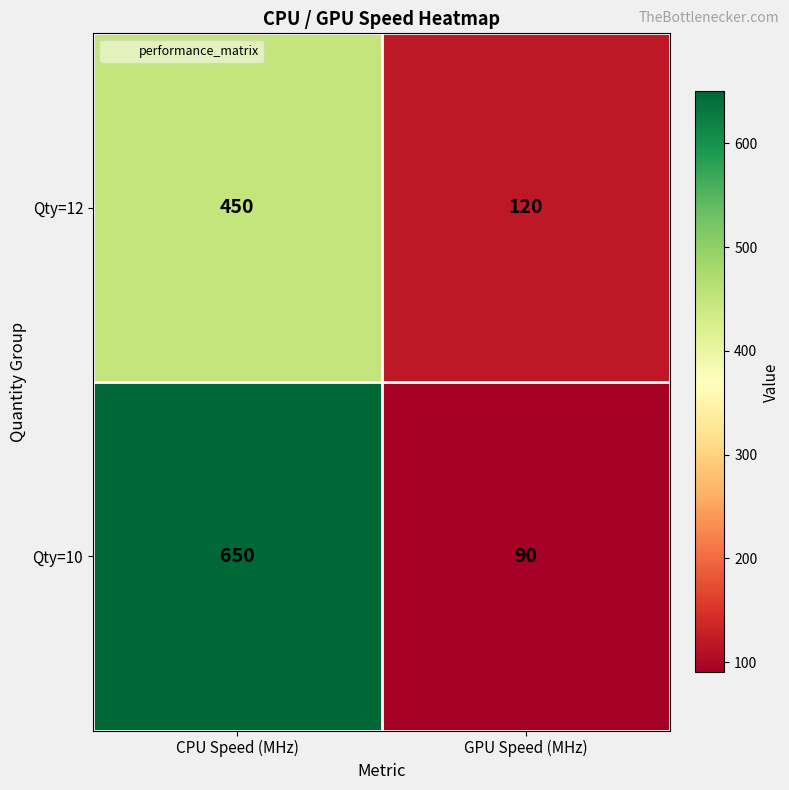

What is the average value of the Qty=12 series?

285